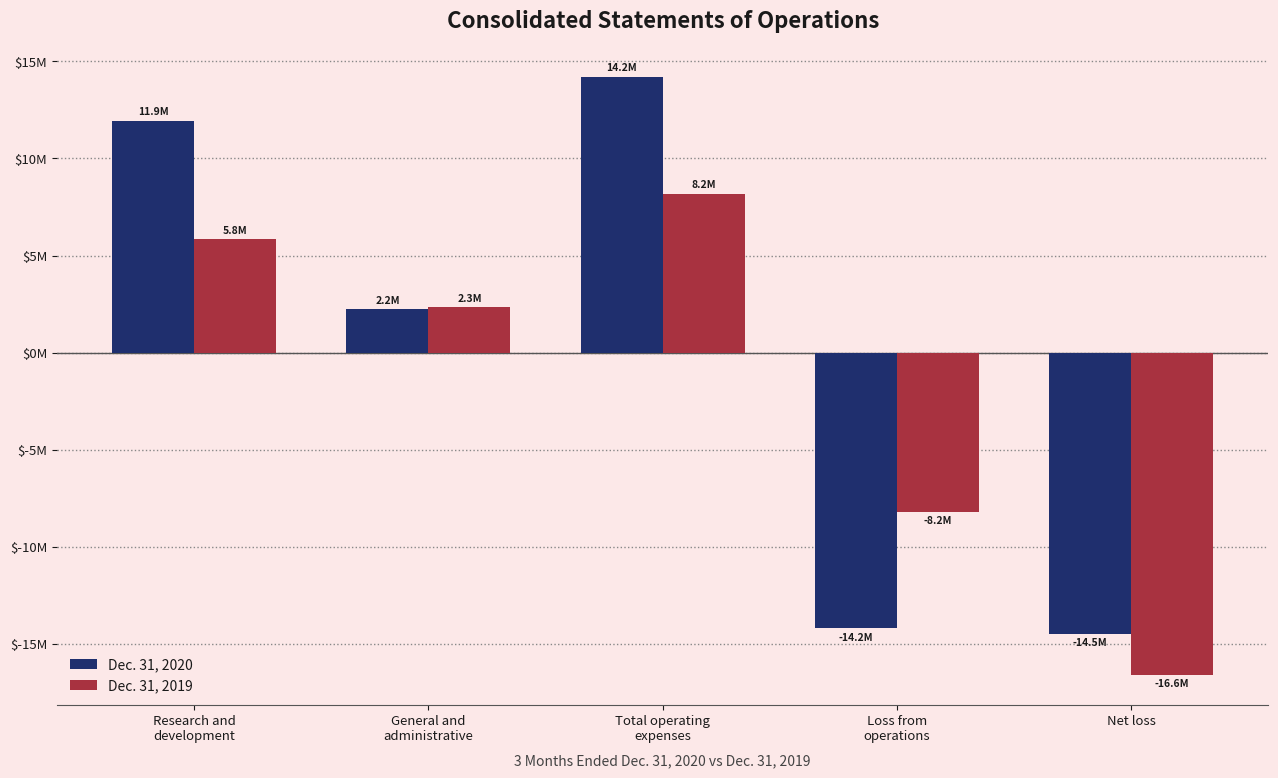

What are all the series names shown in the legend?

Dec. 31, 2020, Dec. 31, 2019